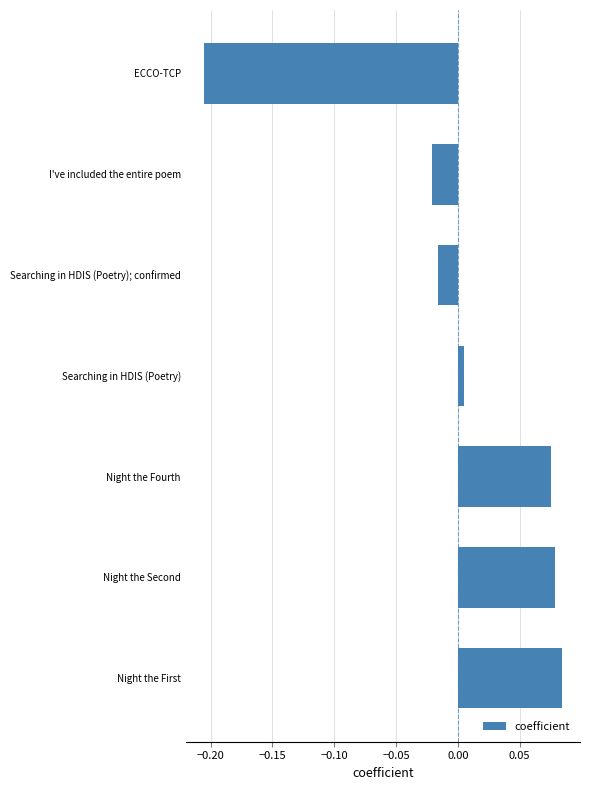

How many values are below zero?

3